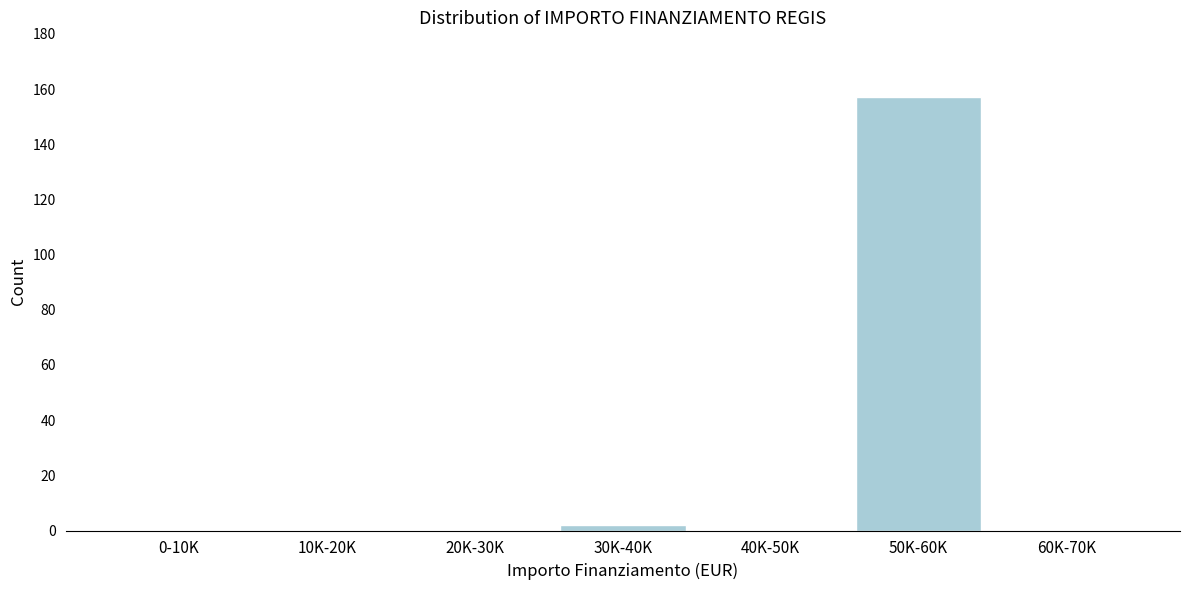

Reading left to right, what are all the values shown in this chart?

0-10K=0	10K-20K=0	20K-30K=0	30K-40K=2	40K-50K=0	50K-60K=157	60K-70K=0